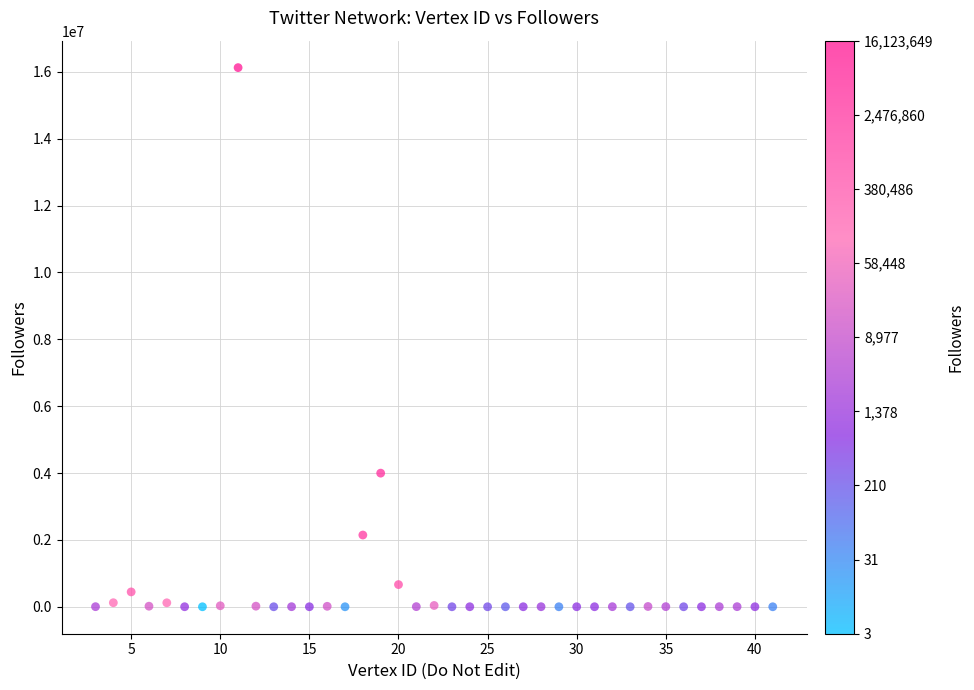

What is the range of X values (max minus min)?

38